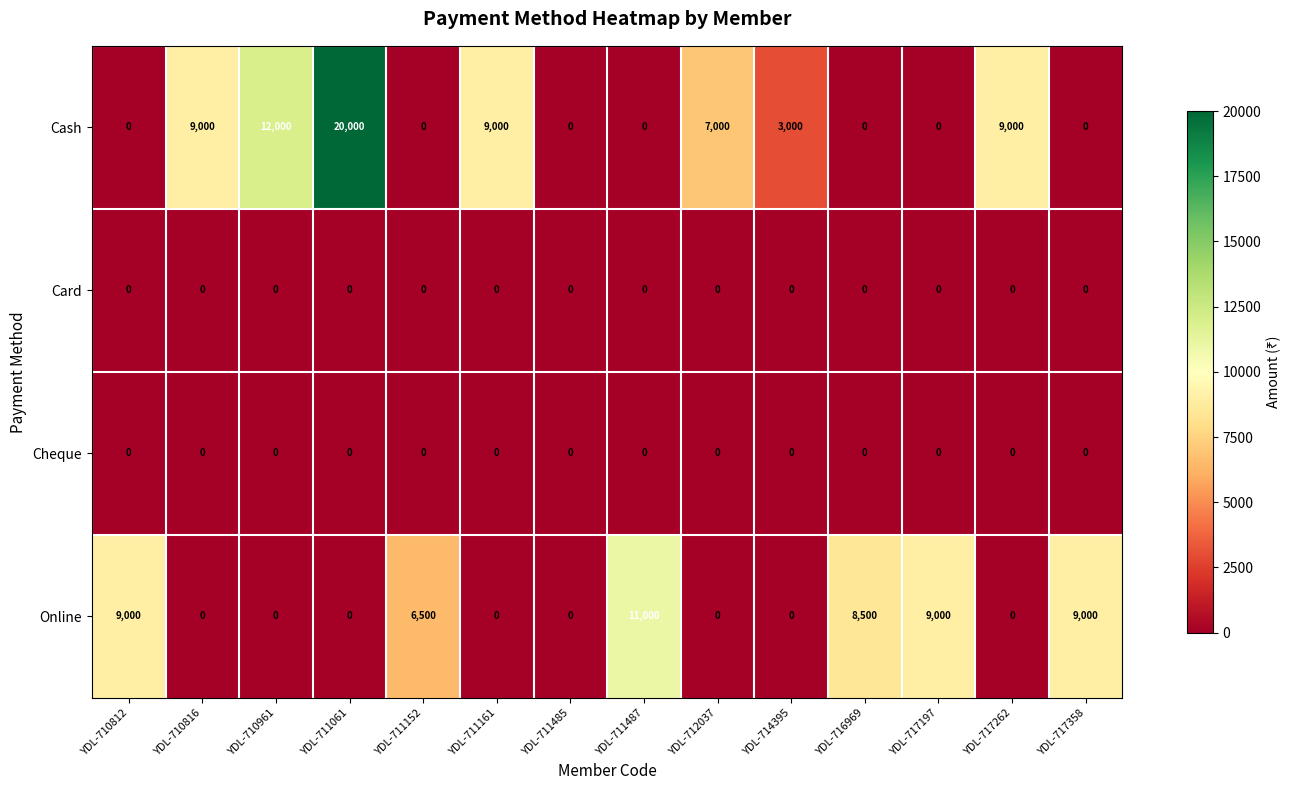

True or false: Card has a value of 0 at YDL-711485.

True